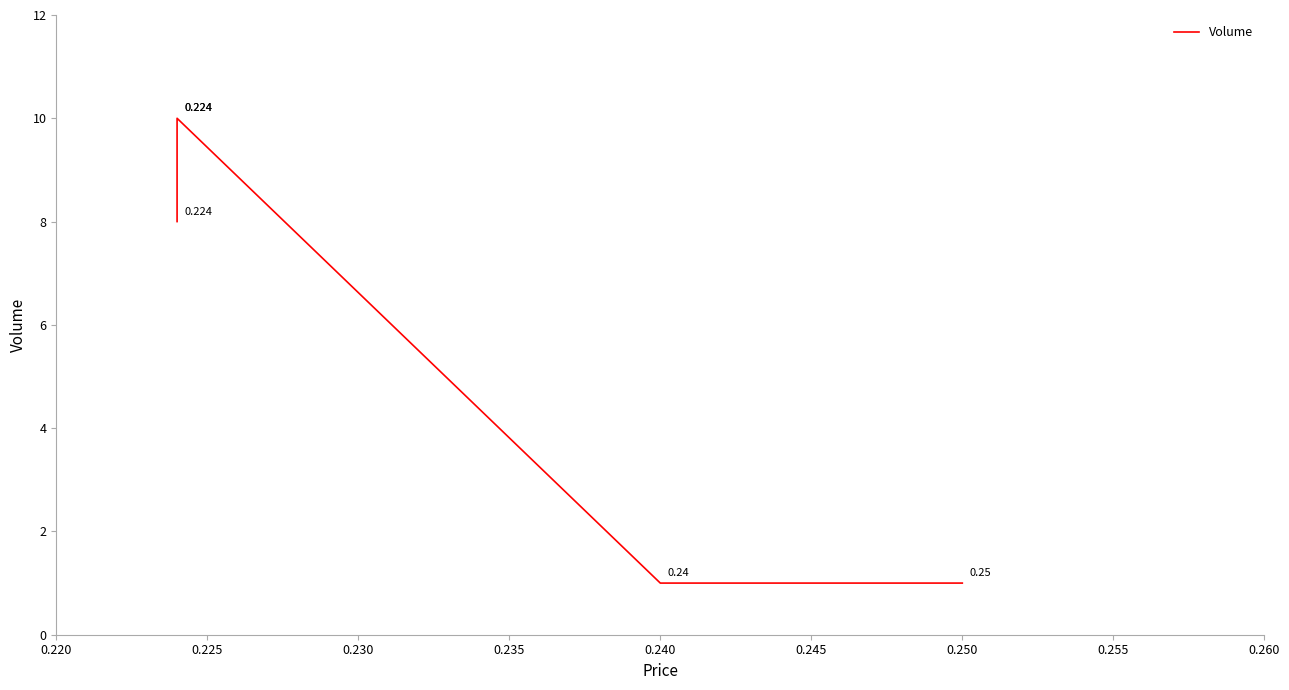

What is the value of the 4th point from the left?

1